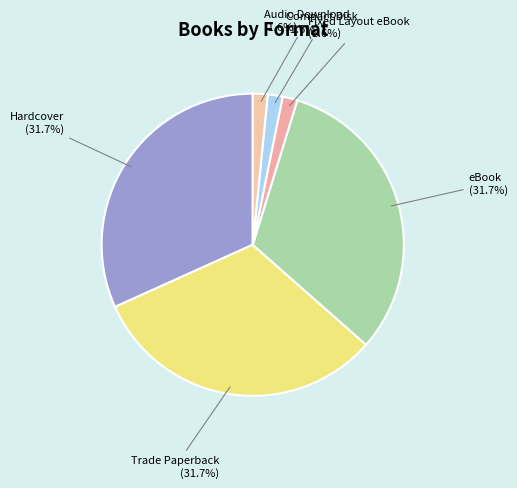

How much of the chart is everything except eBook?

68.3%